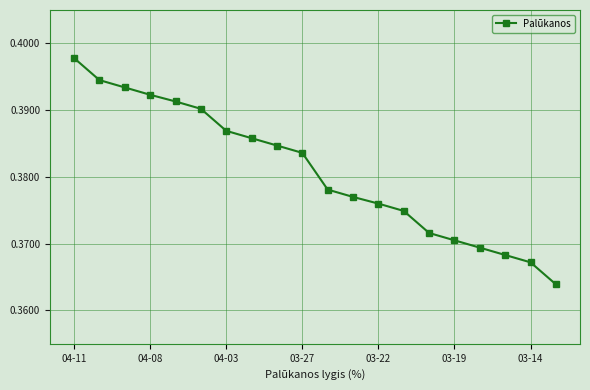

Count the values in the range 0 to 1.

20